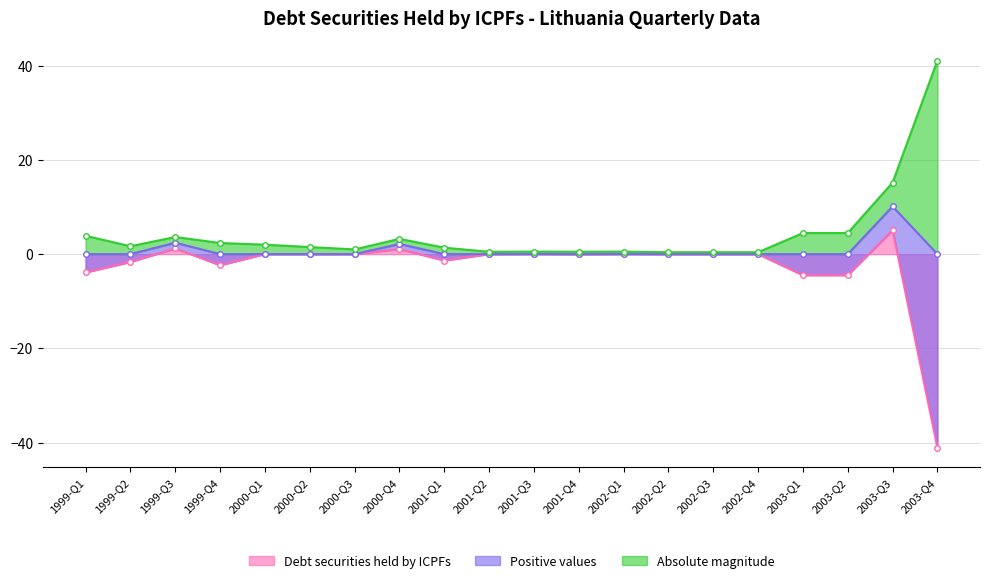

The value of Positive values at 1999-Q3 is 0.6. True or false?

False